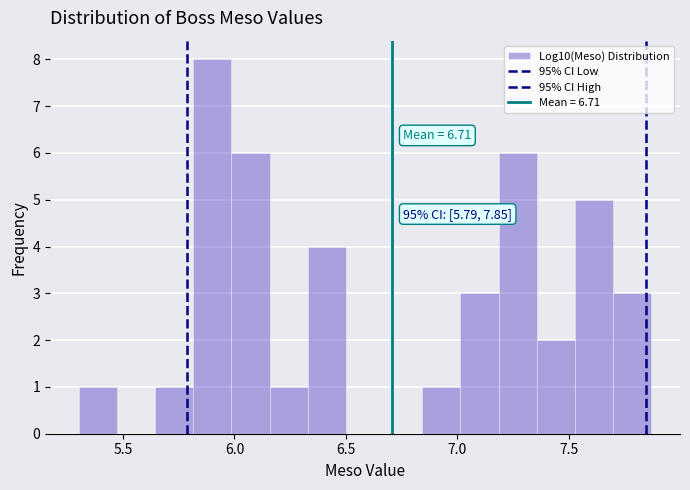

Read against the x-axis, roughly where is the centre of the tallest bar?

5.90